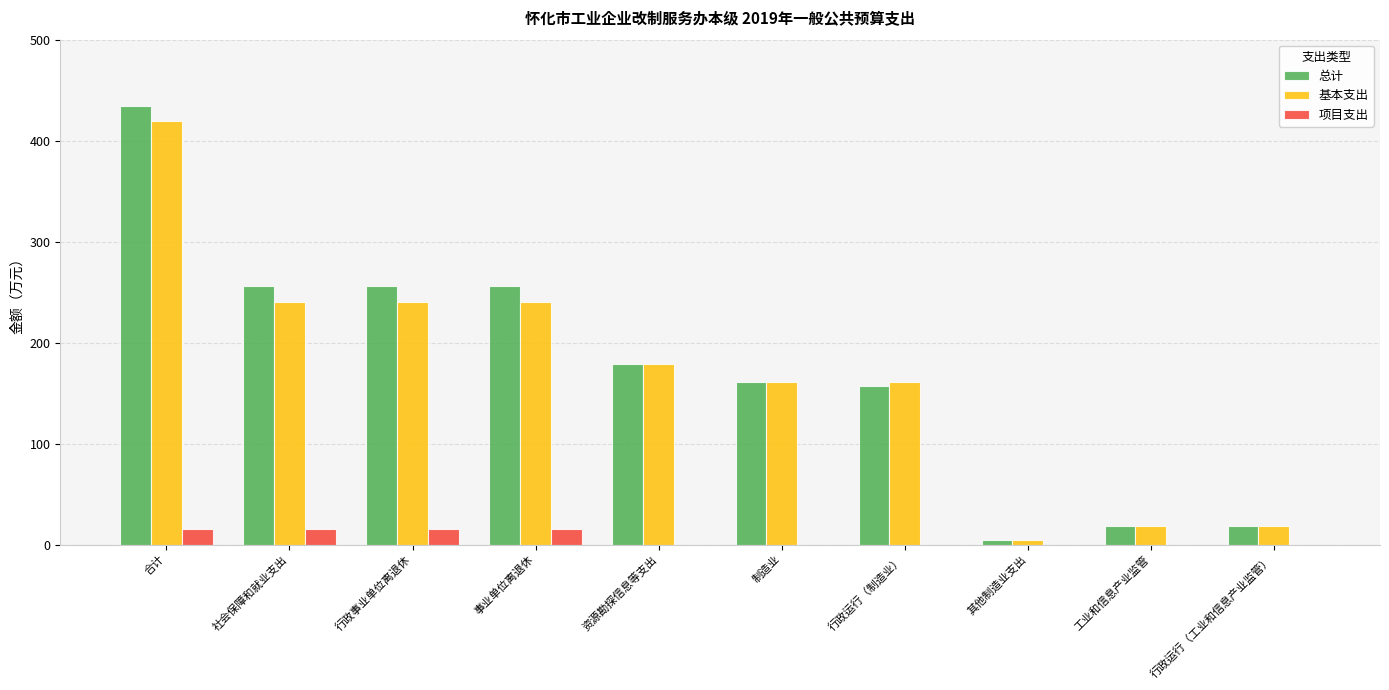

Reading left to right, list all the values displayed in this chart.

总计: 435.5	256.0	256.0	256.0	179.5	161.5	157.2	4.3	18.0	18.0
基本支出: 420.0	240.5	240.5	240.5	179.5	161.5	161.5	4.3	18.0	18.0
项目支出: 15.5	15.5	15.5	15.5	0.0	0.0	0.0	0.0	0.0	0.0